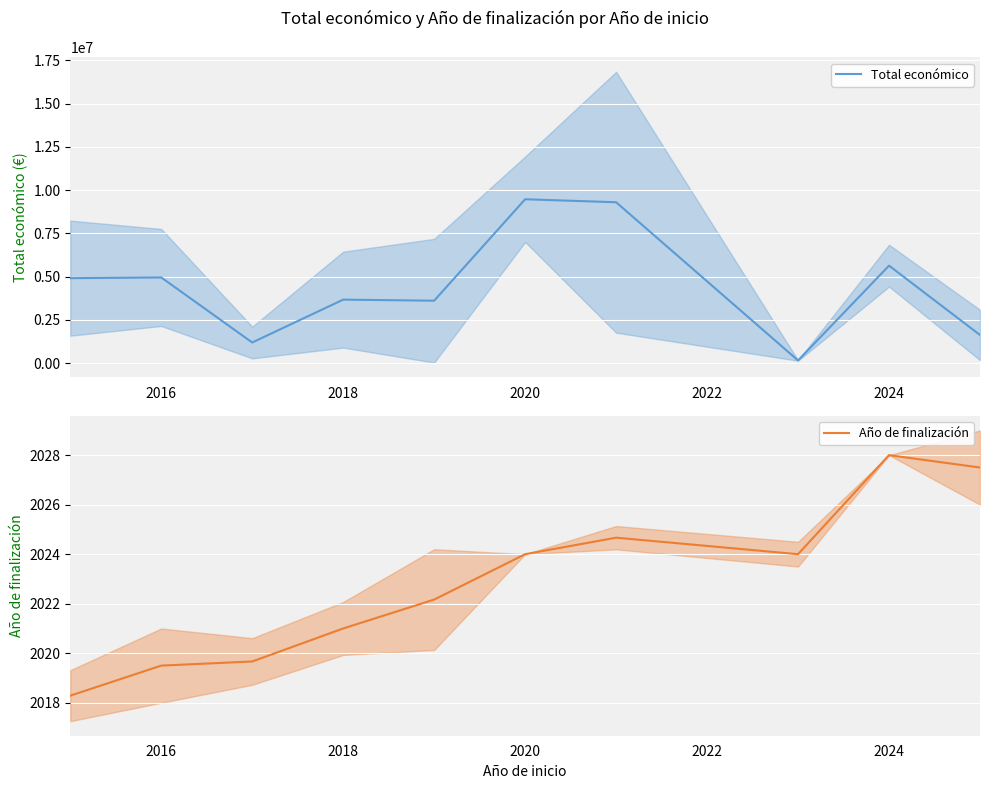

The value of Total económico at 2018 is 6538338.1. True or false?

False